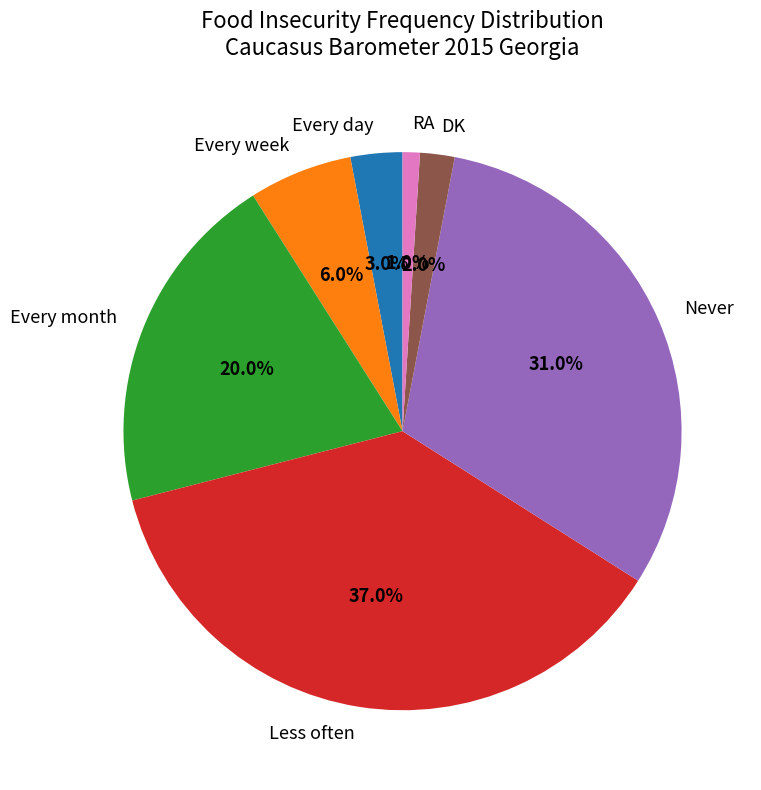

Which category has the smallest portion of the pie?

RA